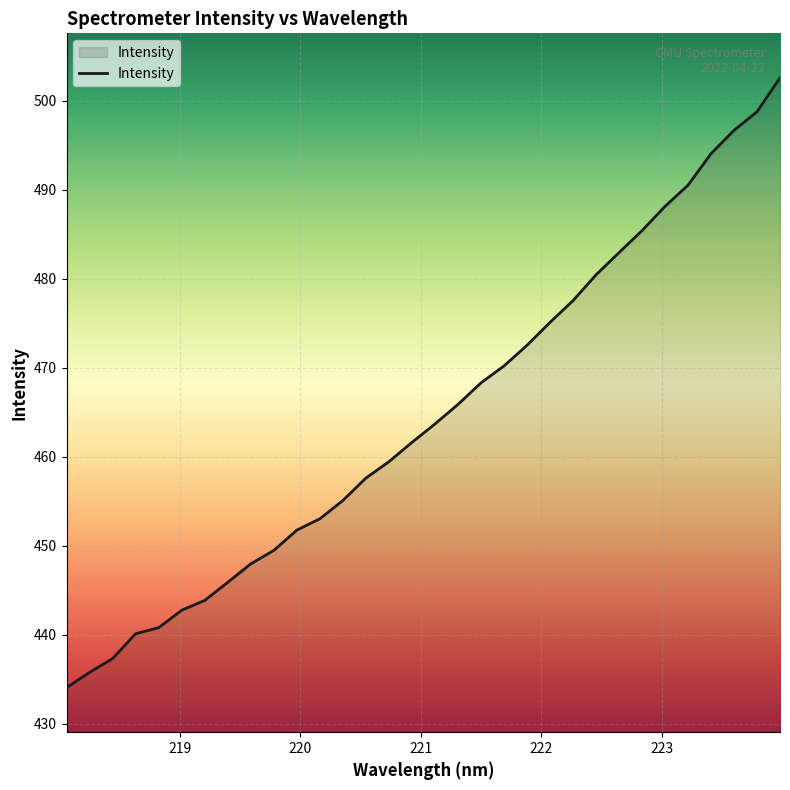

What is the difference between the maximum and minimum values?

68.5